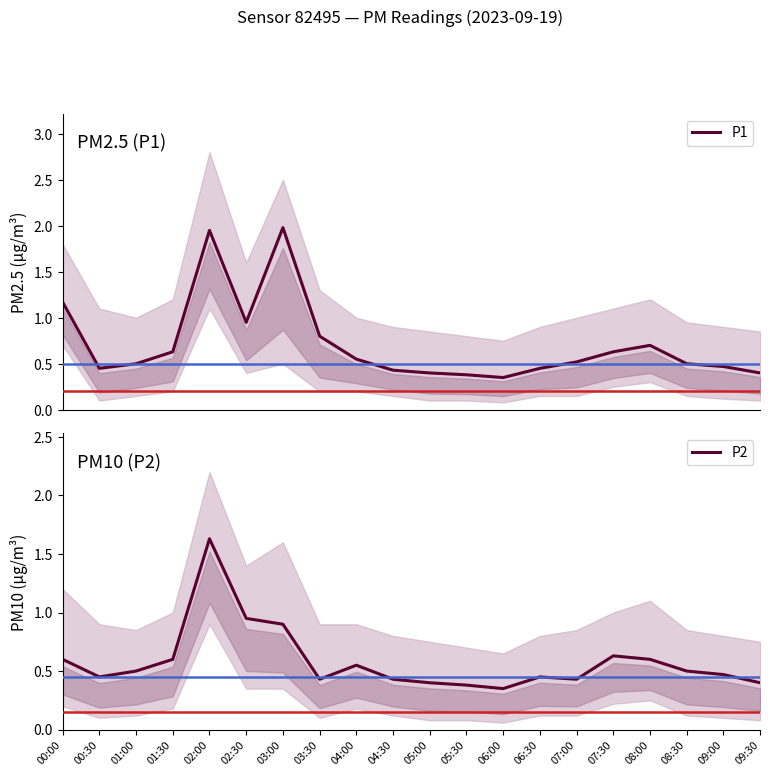

At which label is P2 closest to 0?

06:00